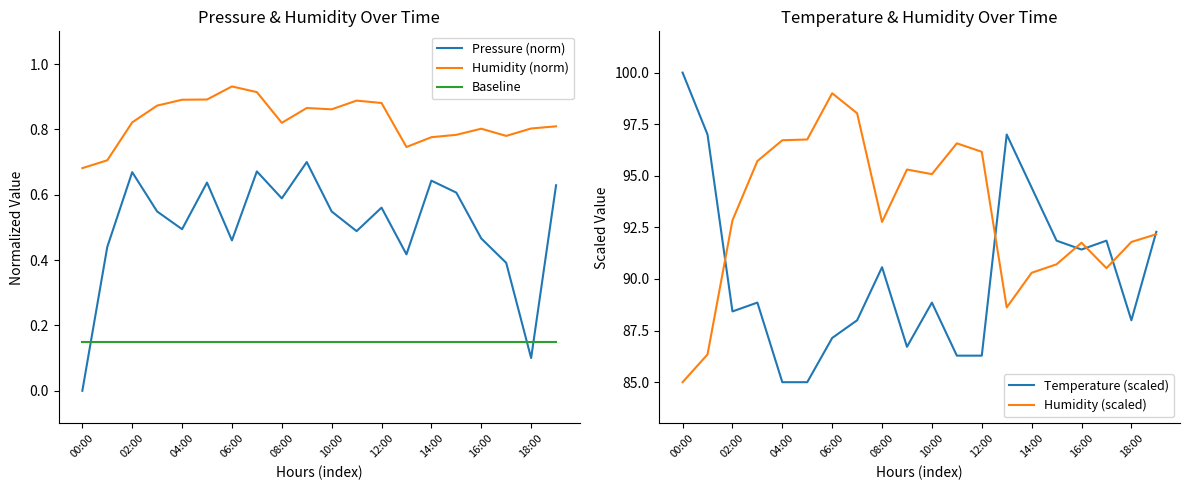

What is the difference between the Humidity (scaled) values at 19 and 13?

3.5